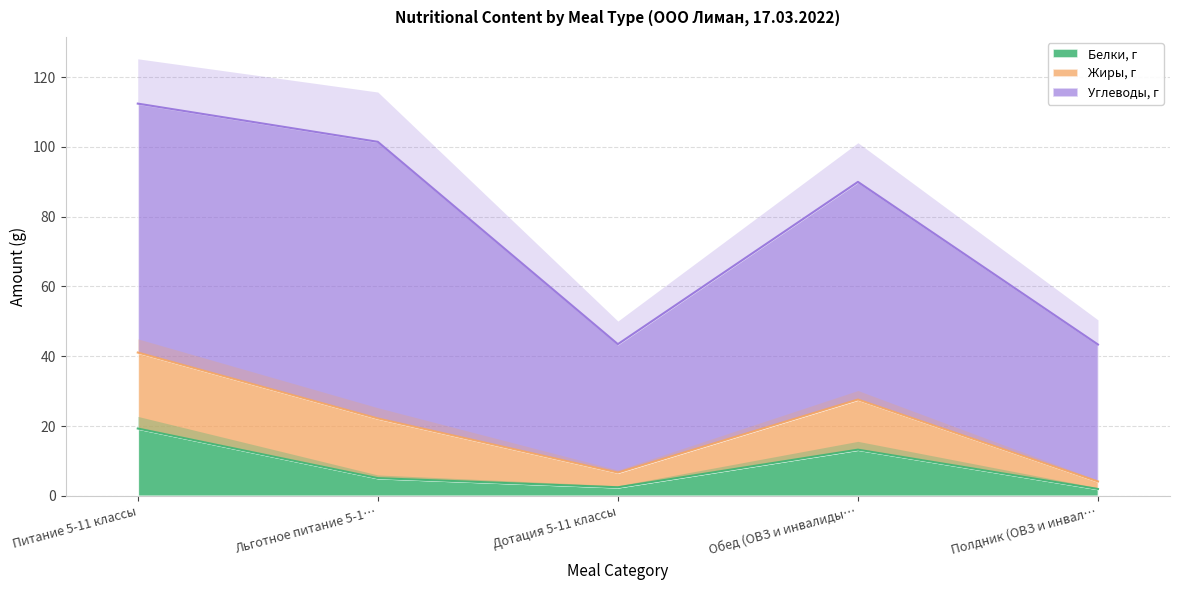

The Белки, г series shows 13.2 at Обед (ОВЗ и инвалиды…. True or false?

True